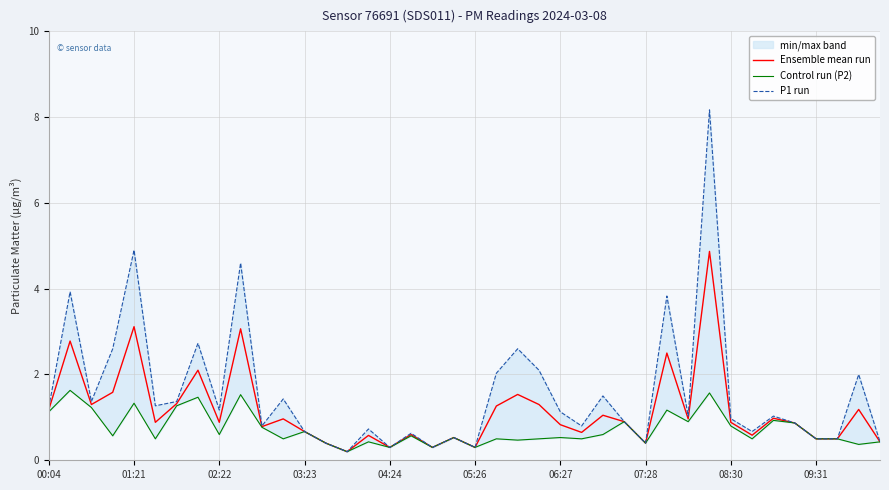

What are all the series names shown in the legend?

Ensemble mean run, Control run (P2), P1 run